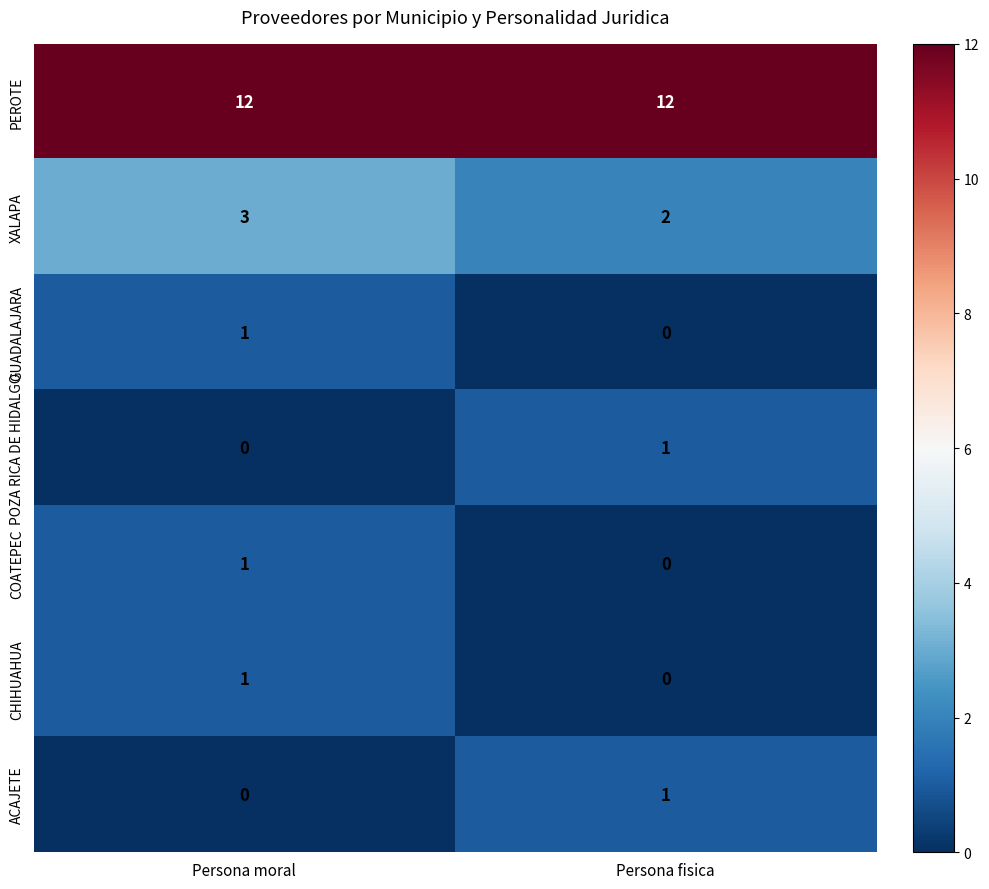

Which category has the highest value in the XALAPA series?

Persona moral